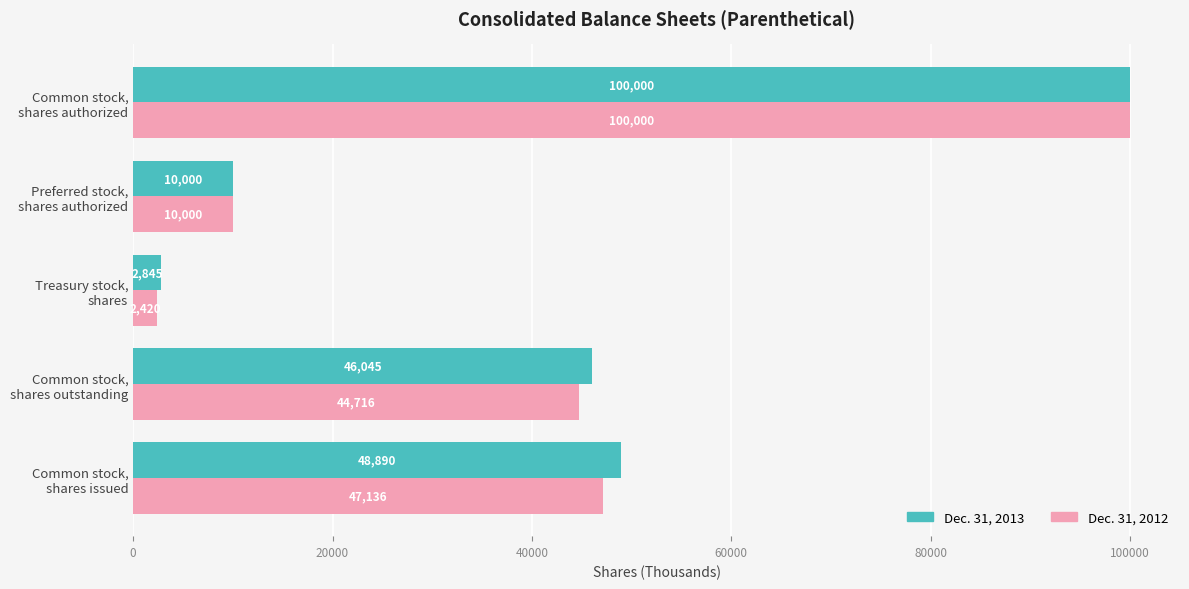

At how many categories does at least one series exceed 31644?

3